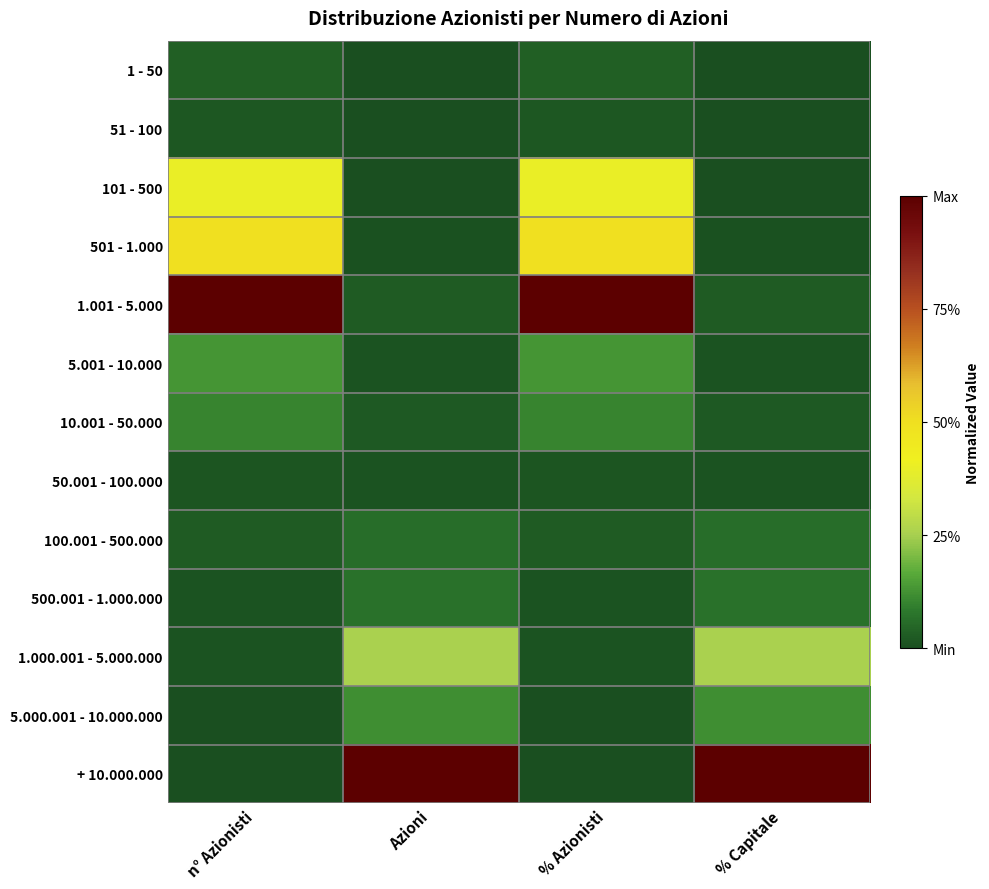

Which has a higher value, % Capitale or n° Azionisti?

n° Azionisti